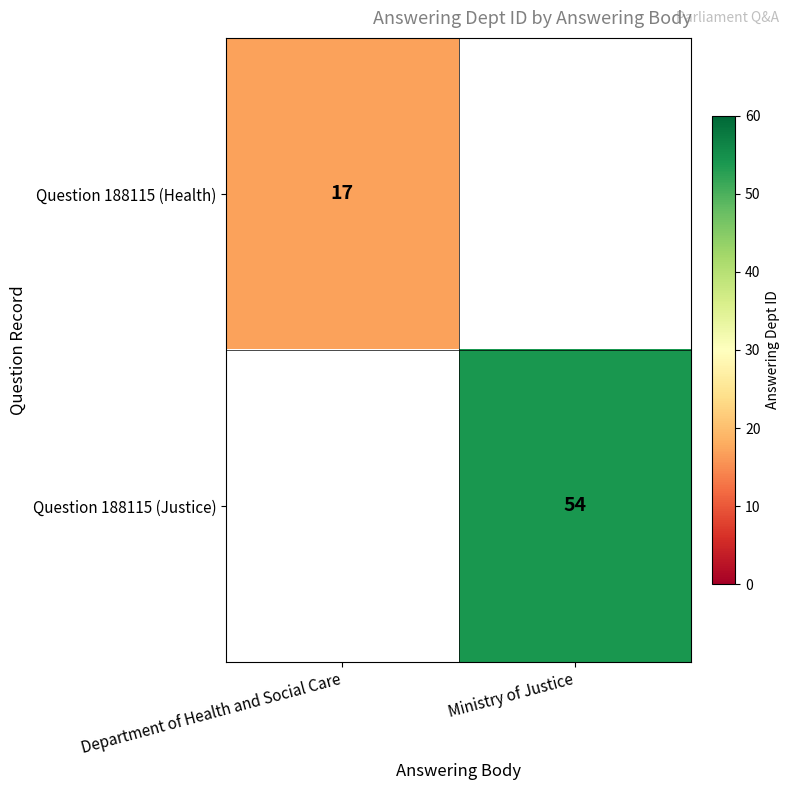

The Question 188115 (Justice) series shows 92 at Ministry of Justice. True or false?

False